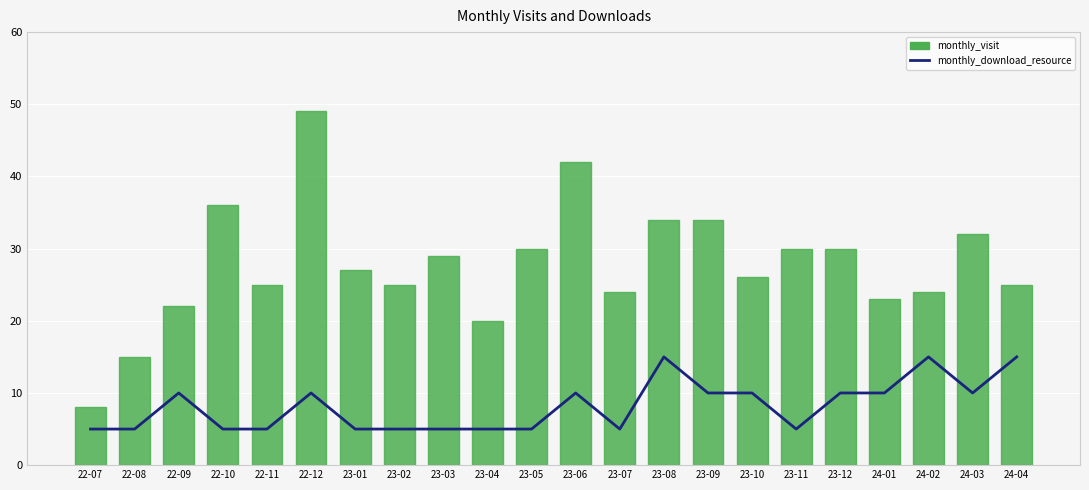

Reading left to right, list all the values displayed in this chart.

monthly_download_resource: 5	5	10	5	5	10	5	5	5	5	5	10	5	15	10	10	5	10	10	15	10	15
monthly_visit: 8	15	22	36	25	49	27	25	29	20	30	42	24	34	34	26	30	30	23	24	32	25